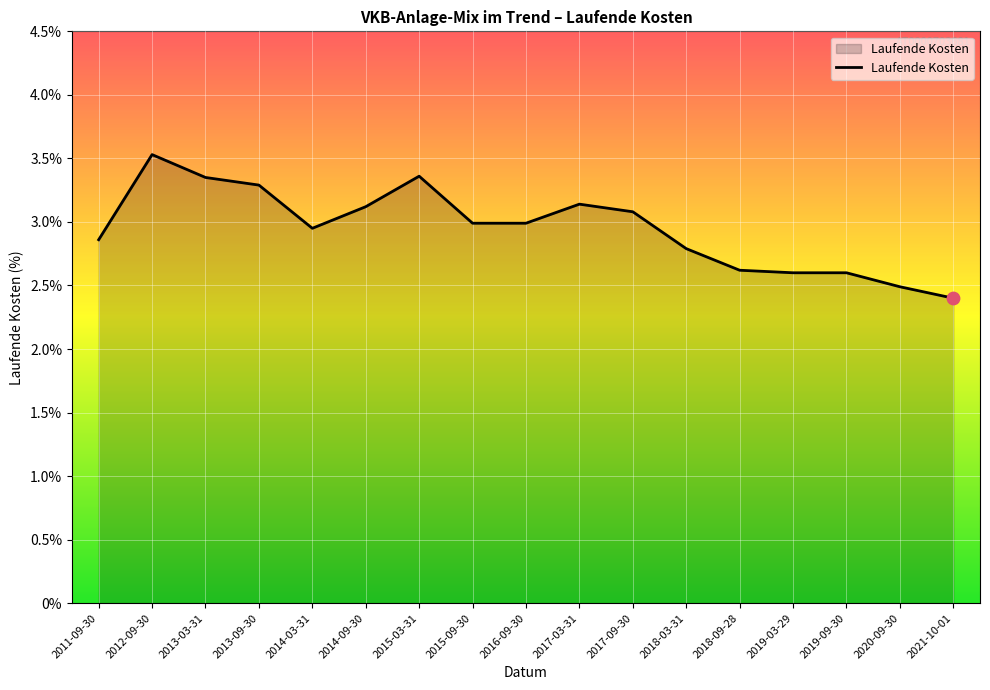

Which has a higher value, 2019-09-30 or 2014-03-31?

2014-03-31